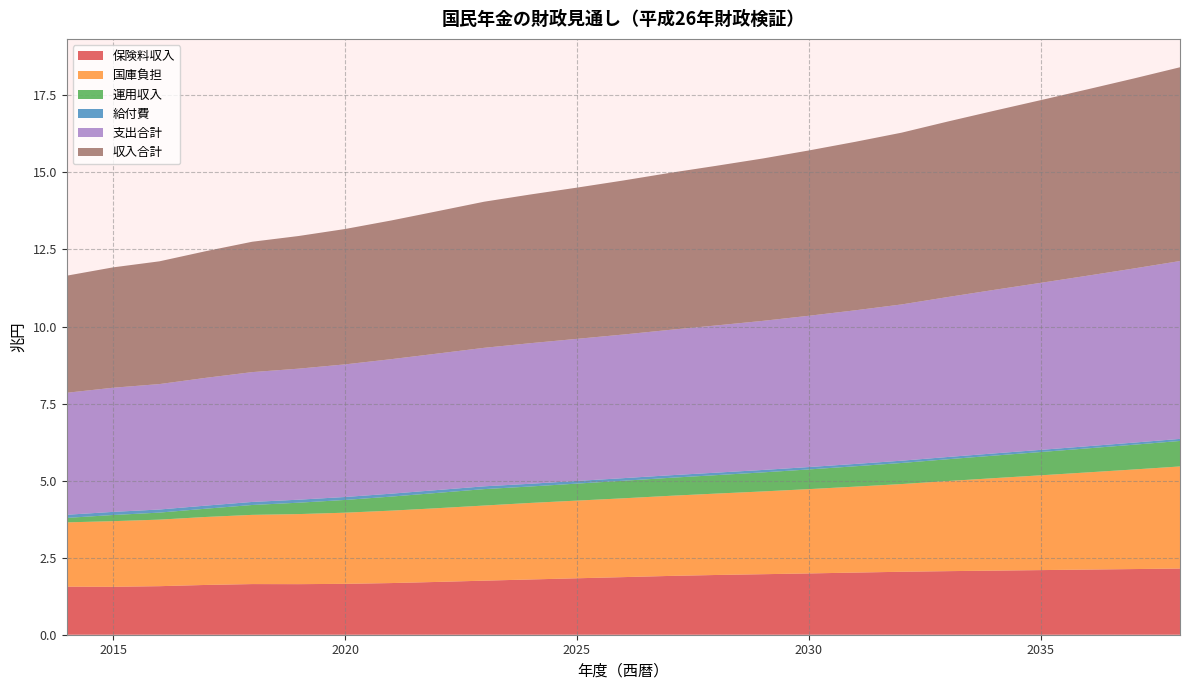

Reading left to right, what are all the values shown in this chart?

保険料収入: 2014=1.6	2015=1.6	2016=1.6	2017=1.6	2018=1.6	2019=1.6	2020=1.7	2021=1.7	2022=1.7	2023=1.8	2024=1.8	2025=1.8	2026=1.9	2027=1.9	2028=1.9	2029=2.0	2030=2.0	2031=2.0	2032=2.0	2033=2.1	2034=2.1	2035=2.1	2036=2.1	2037=2.1	2038=2.1
国庫負担: 2014=2.1	2015=2.1	2016=2.2	2017=2.2	2018=2.2	2019=2.3	2020=2.3	2021=2.4	2022=2.4	2023=2.4	2024=2.5	2025=2.5	2026=2.6	2027=2.6	2028=2.6	2029=2.7	2030=2.7	2031=2.8	2032=2.8	2033=2.9	2034=3.0	2035=3.1	2036=3.2	2037=3.2	2038=3.3
運用収入: 2014=0.1	2015=0.2	2016=0.2	2017=0.3	2018=0.3	2019=0.4	2020=0.4	2021=0.5	2022=0.5	2023=0.5	2024=0.5	2025=0.6	2026=0.6	2027=0.6	2028=0.6	2029=0.6	2030=0.6	2031=0.7	2032=0.7	2033=0.7	2034=0.7	2035=0.8	2036=0.8	2037=0.8	2038=0.8
給付費: 2014=0.1	2015=0.1	2016=0.1	2017=0.1	2018=0.1	2019=0.1	2020=0.1	2021=0.1	2022=0.1	2023=0.1	2024=0.1	2025=0.1	2026=0.1	2027=0.1	2028=0.1	2029=0.1	2030=0.1	2031=0.1	2032=0.1	2033=0.1	2034=0.1	2035=0.1	2036=0.1	2037=0.1	2038=0.1
支出合計: 2014=4.0	2015=4.0	2016=4.1	2017=4.1	2018=4.2	2019=4.3	2020=4.3	2021=4.4	2022=4.4	2023=4.5	2024=4.6	2025=4.6	2026=4.7	2027=4.7	2028=4.8	2029=4.8	2030=4.9	2031=5.0	2032=5.1	2033=5.2	2034=5.3	2035=5.4	2036=5.5	2037=5.6	2038=5.8
収入合計: 2014=3.8	2015=3.9	2016=4.0	2017=4.1	2018=4.2	2019=4.3	2020=4.4	2021=4.5	2022=4.6	2023=4.7	2024=4.8	2025=4.9	2026=5.0	2027=5.1	2028=5.2	2029=5.3	2030=5.4	2031=5.5	2032=5.6	2033=5.7	2034=5.8	2035=5.9	2036=6.0	2037=6.2	2038=6.3